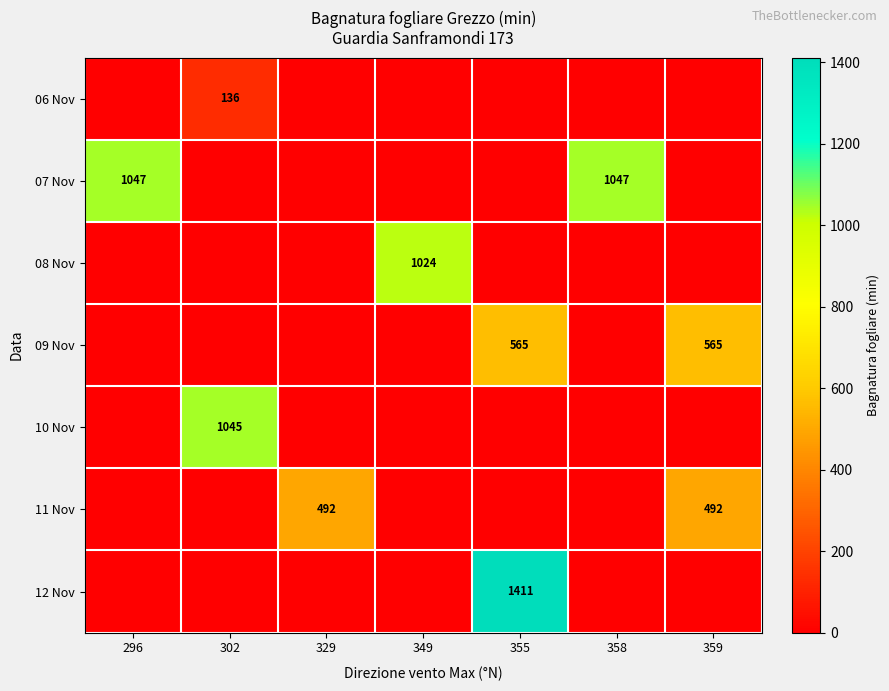

What is the maximum value shown in the chart?

1411.3